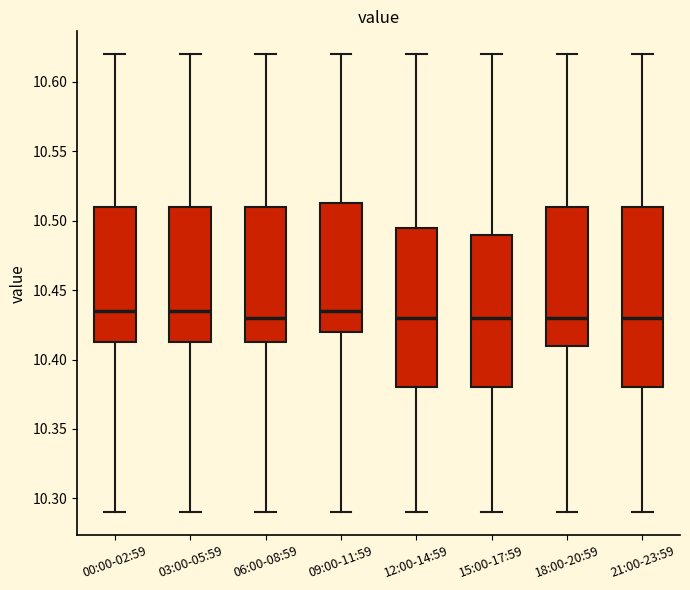

Where does the lower whisker of the box for 21:00-23:59 end on the y-axis? The values are not printed on the chart, so give them approximately, as read against the axis.

10.290